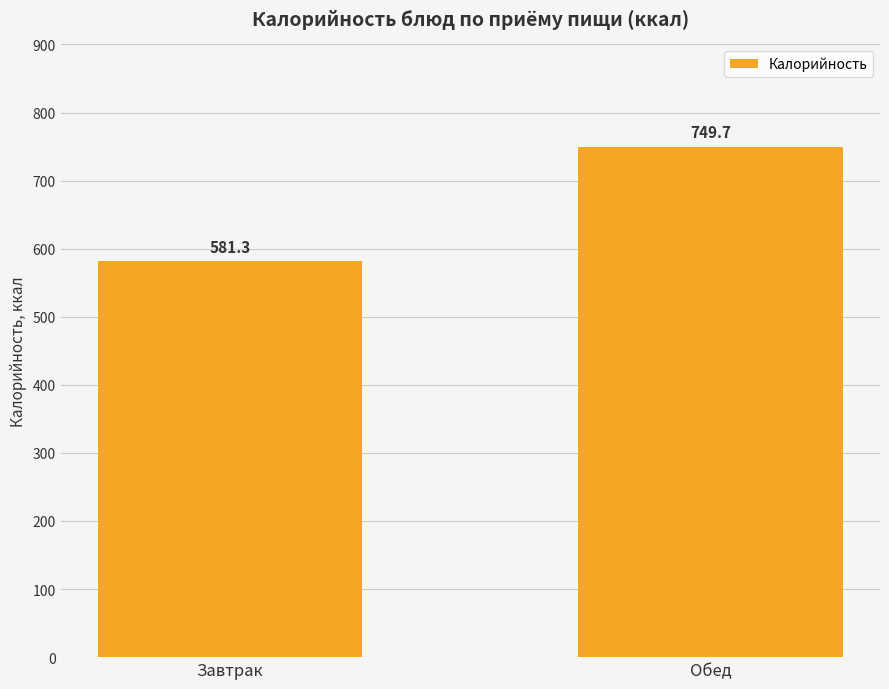

What is the minimum value shown in the chart?

581.3